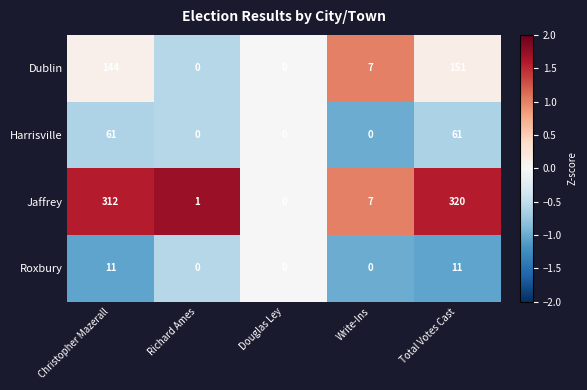

What is the spread (max minus min) of values at Total Votes Cast?

309